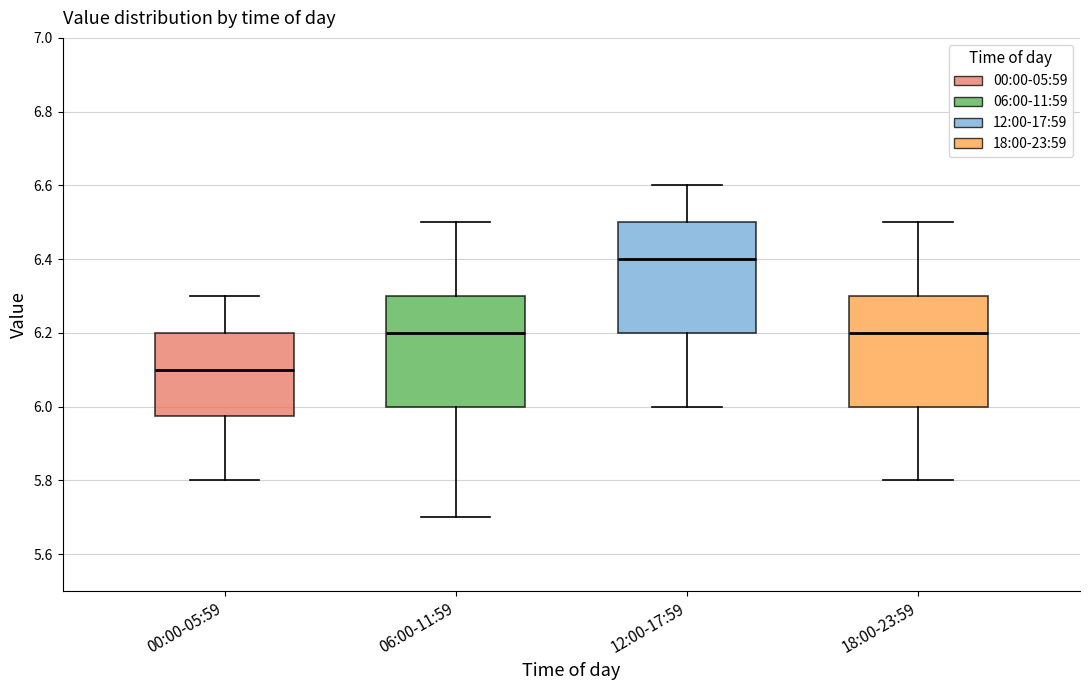

Which box has the highest median line?

12:00-17:59